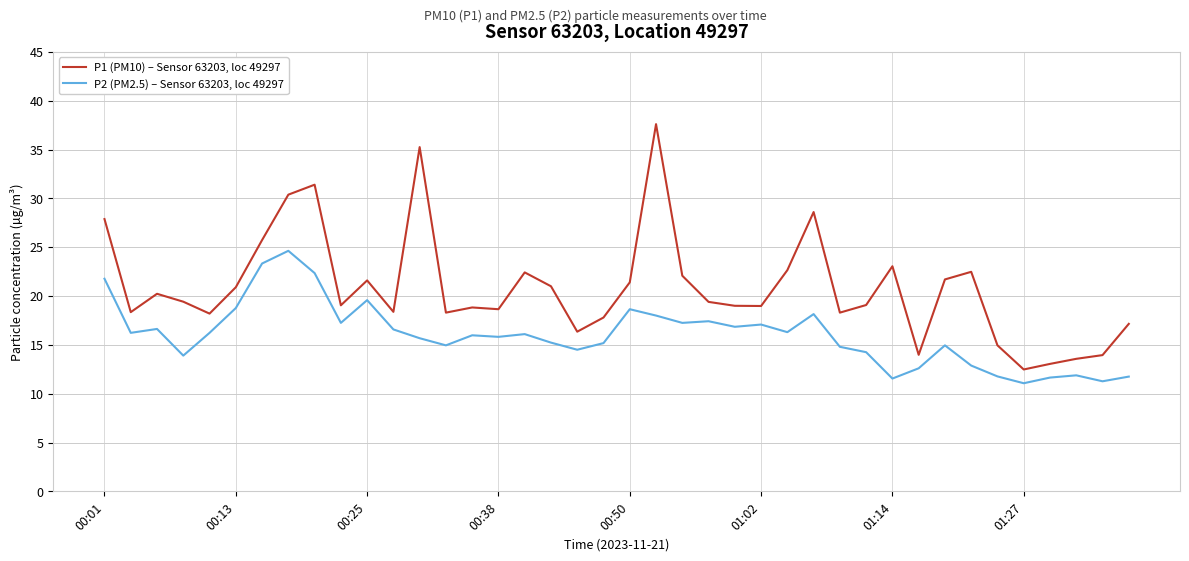

At how many categories does at least one series exceed 30?

4